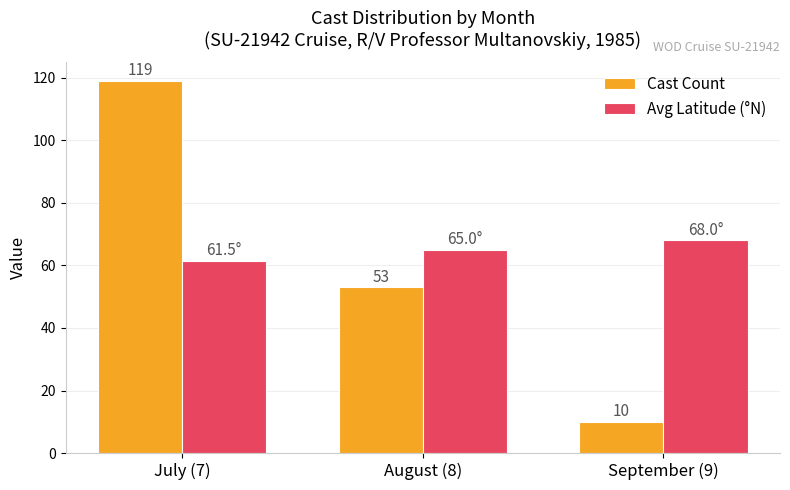

What is the value of the Avg Latitude (°N) bar at the 3rd from the left?

68.0